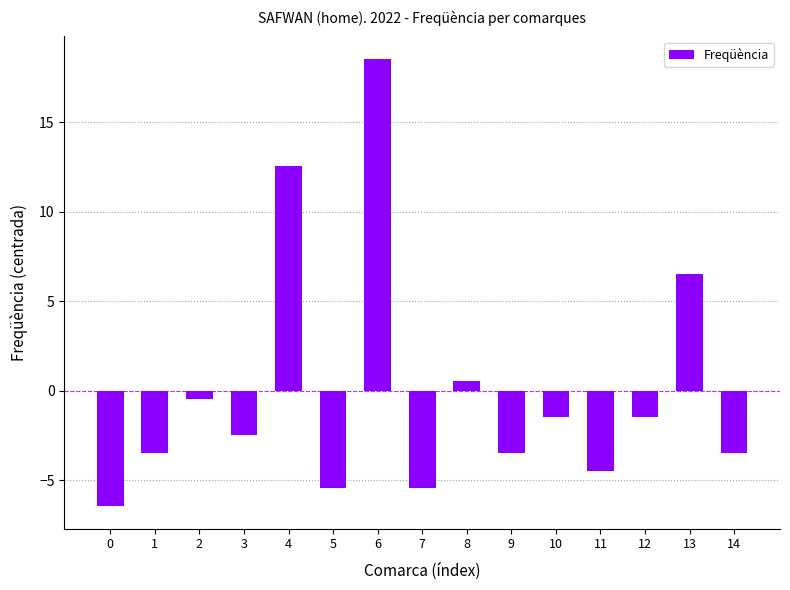

What is the value of the 12th bar from the left?

-4.5